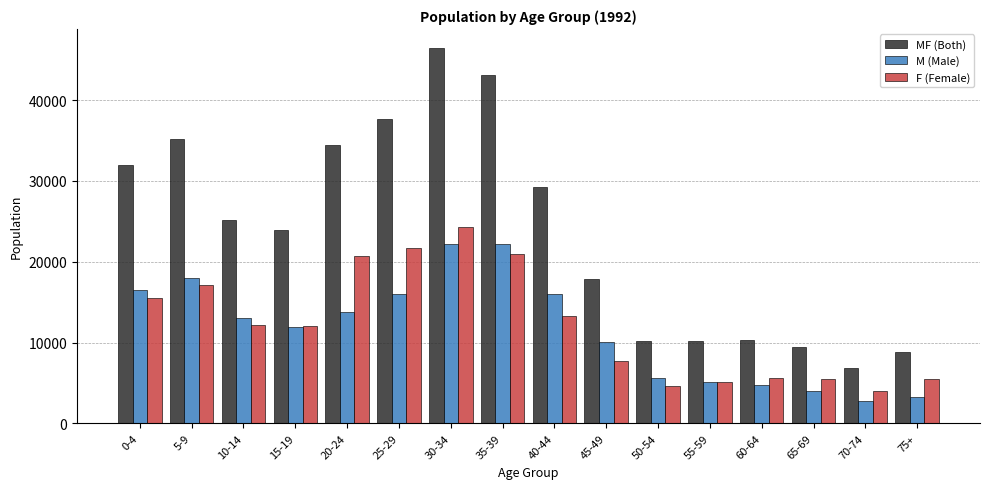

Where is MF (Both) nearest to the value 26660?

10-14